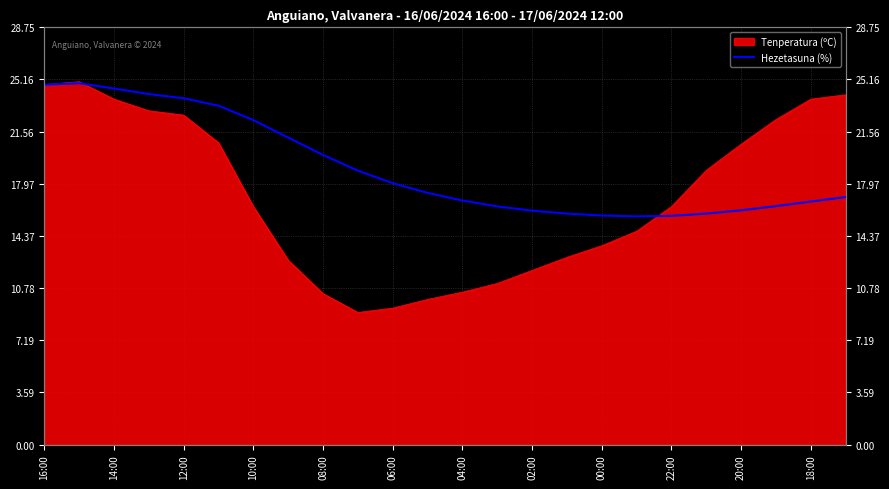

What is the change in value from 18 to 23?

+1.3